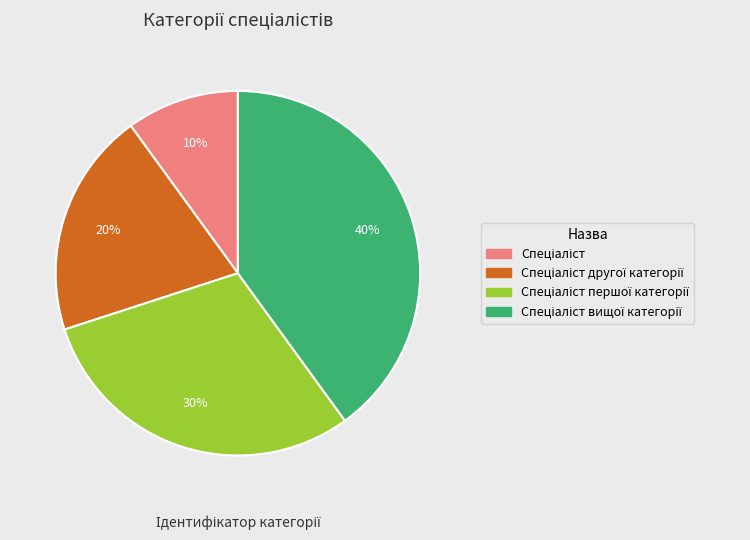

To the nearest percent, what is the average slice percentage?

25%